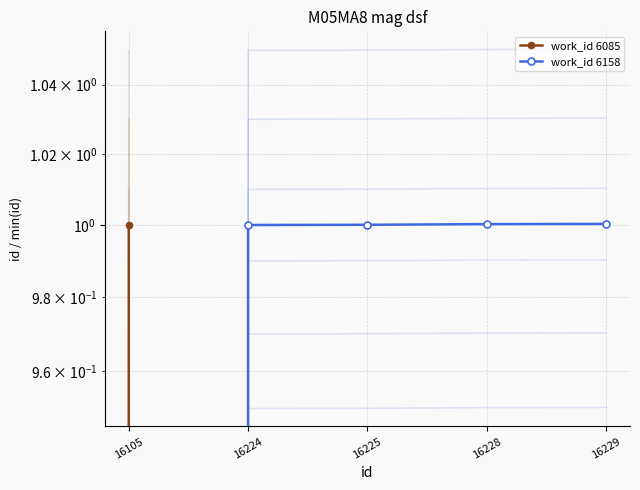

At which category is the sum across all series the highest?

16229